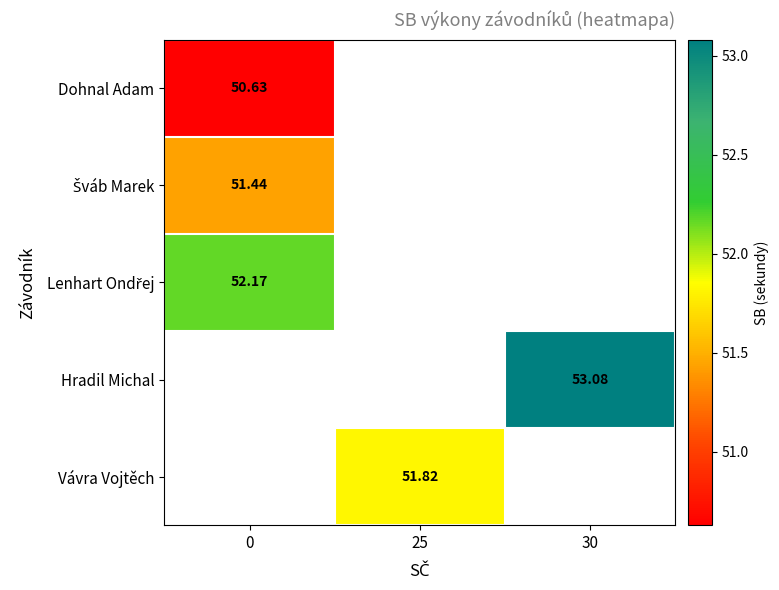

Which category has the highest value across all series?

30